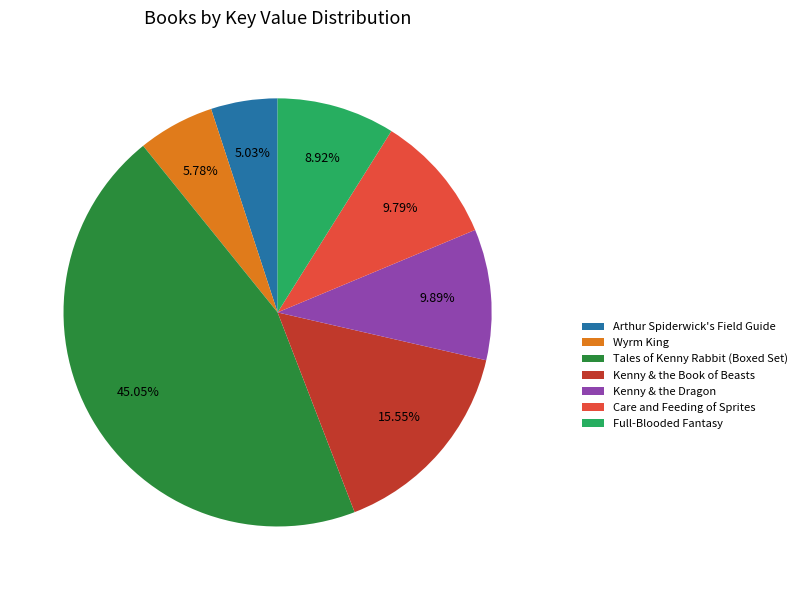

True or false: Care and Feeding of Sprites accounts for 21% of the total.

False